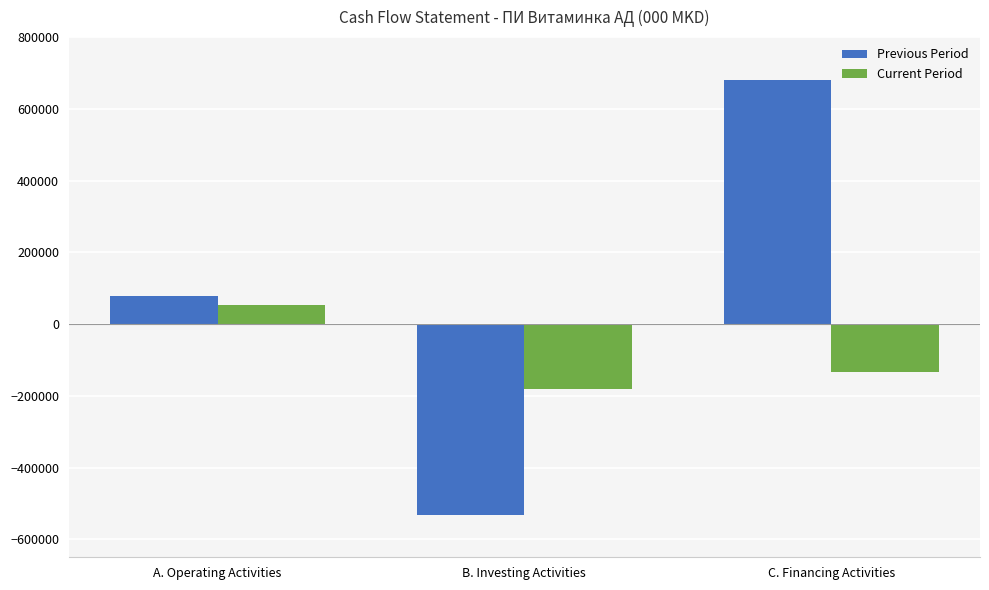

Between A. Operating Activities and B. Investing Activities, which series saw the biggest shift?

Previous Period